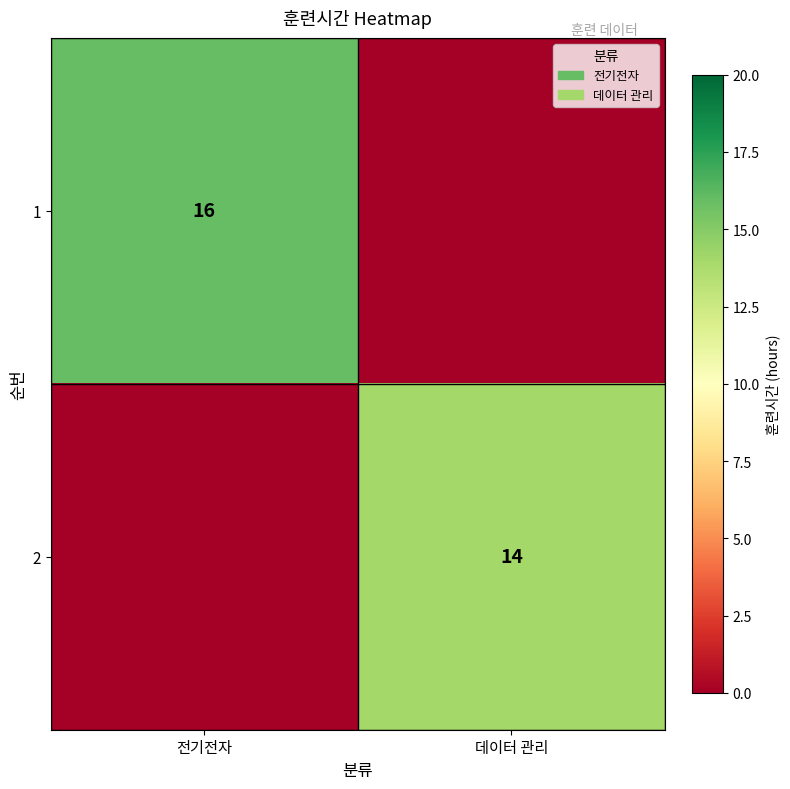

True or false: 2 has a value of 19 at 데이터 관리.

False